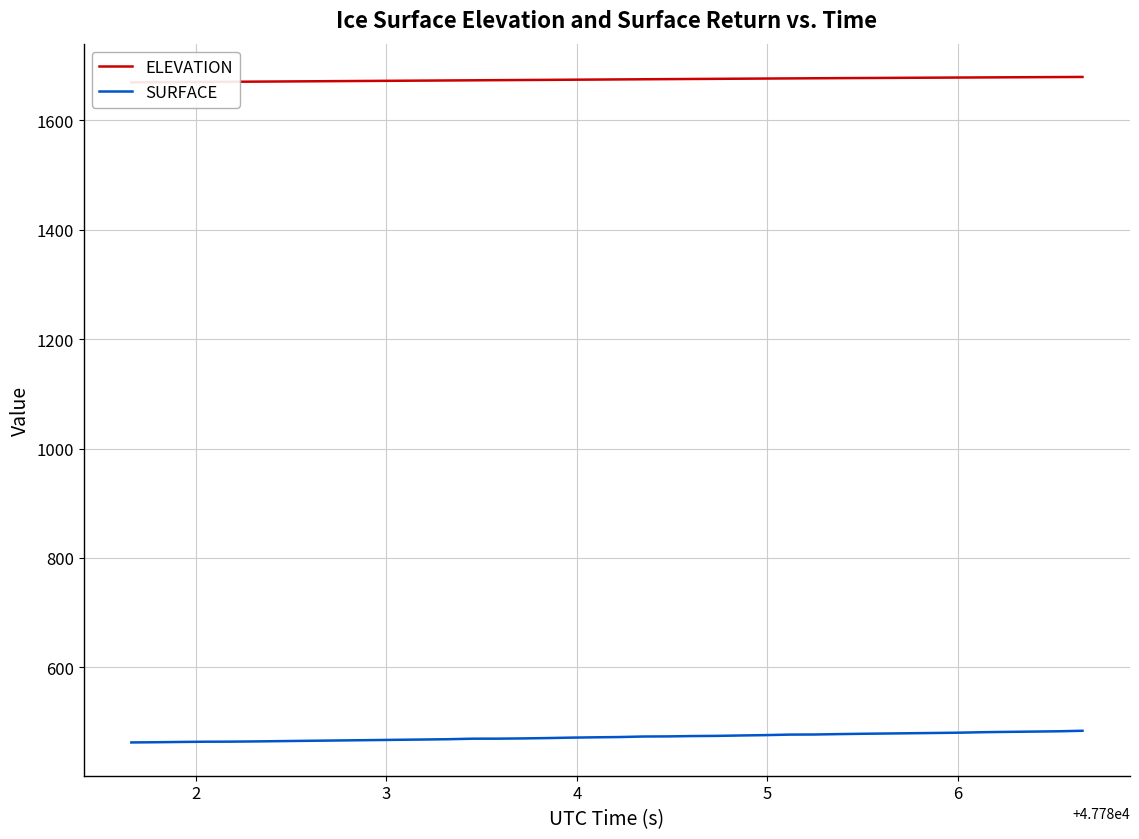

How many values in the SURFACE series exceed 472?

21